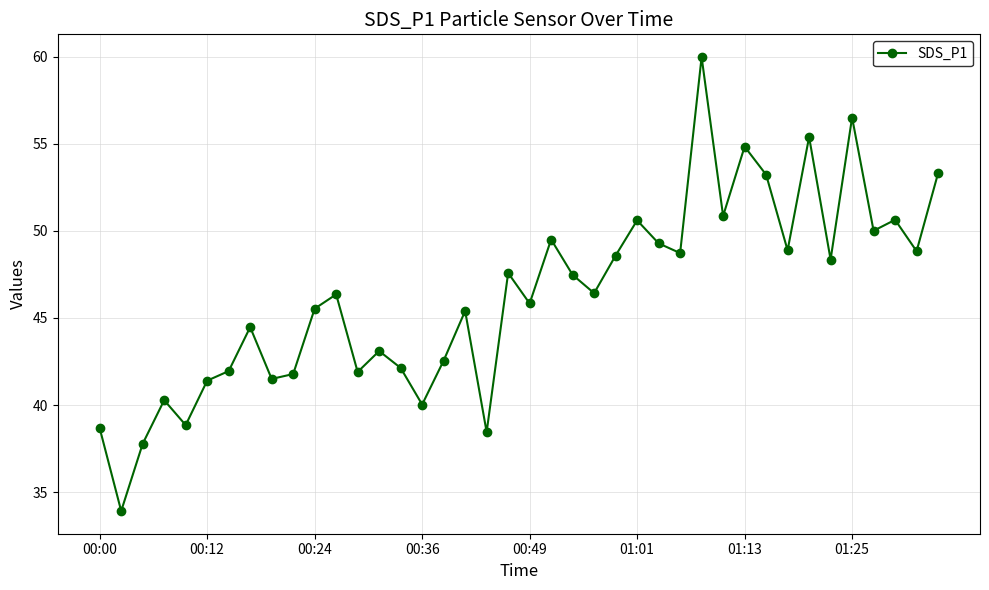

What is the minimum value shown in the chart?

33.9